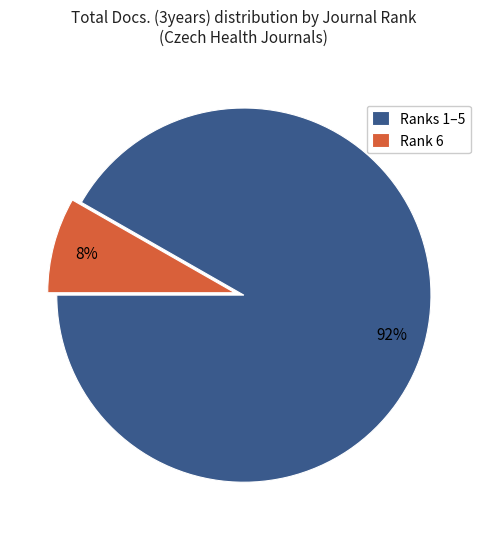

Does any single category account for the majority?

Yes